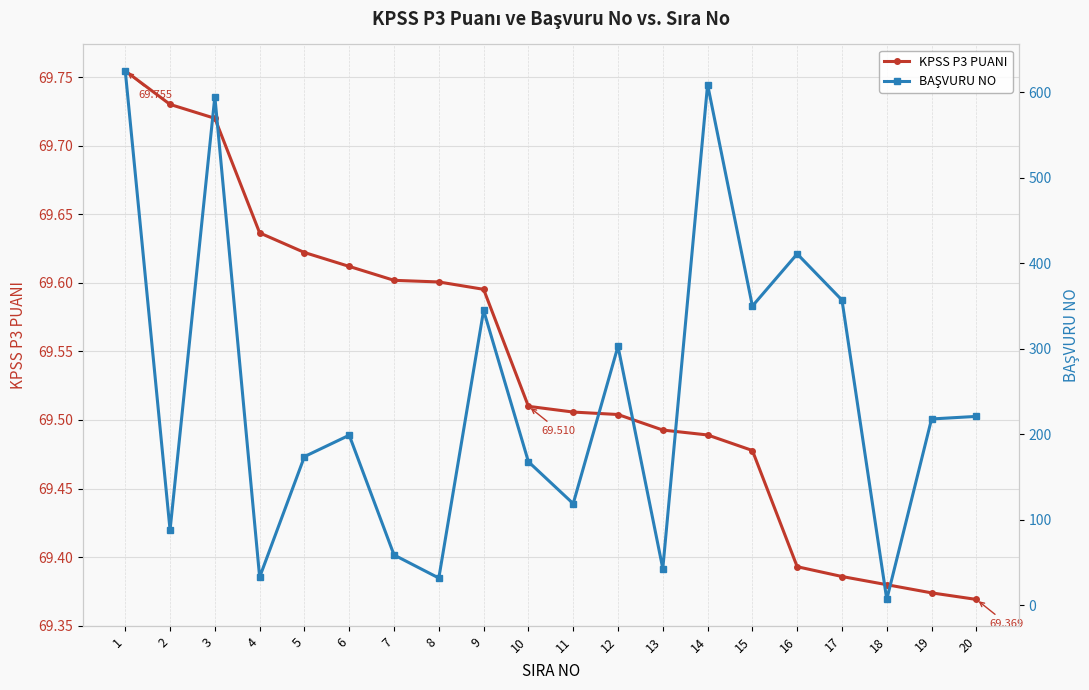

What is the value of the BAŞVURU NO point at the 12th from the left?

303.0